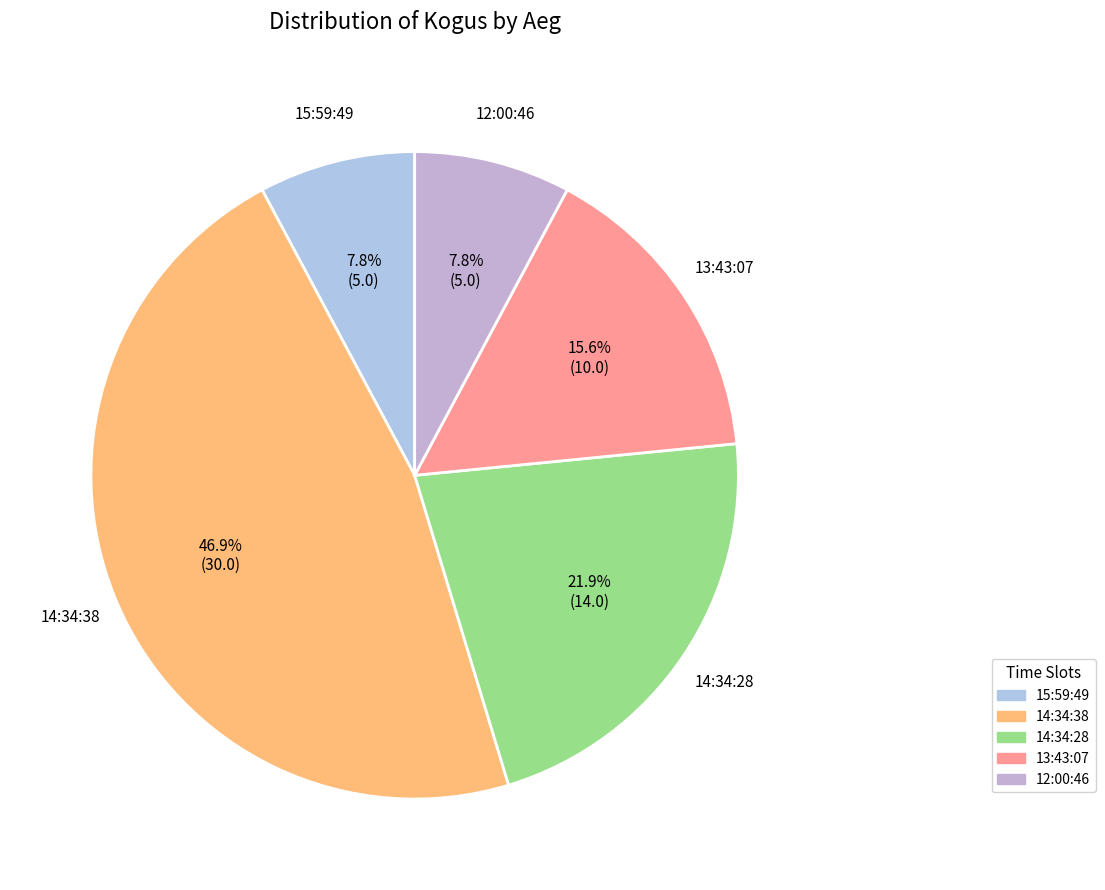

Count the number of slices in the pie.

5